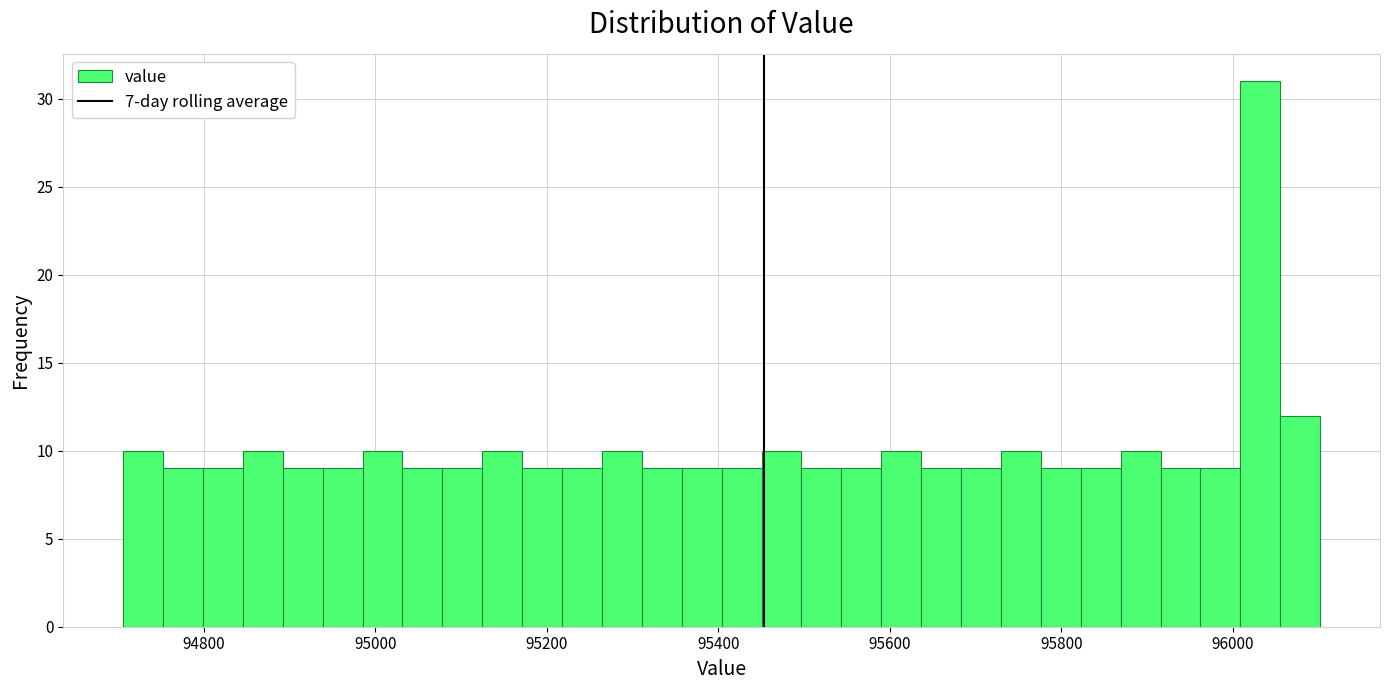

Around what value on the x-axis is the tallest bar? Give the approximate position of its centre, as read against the axis.

96040